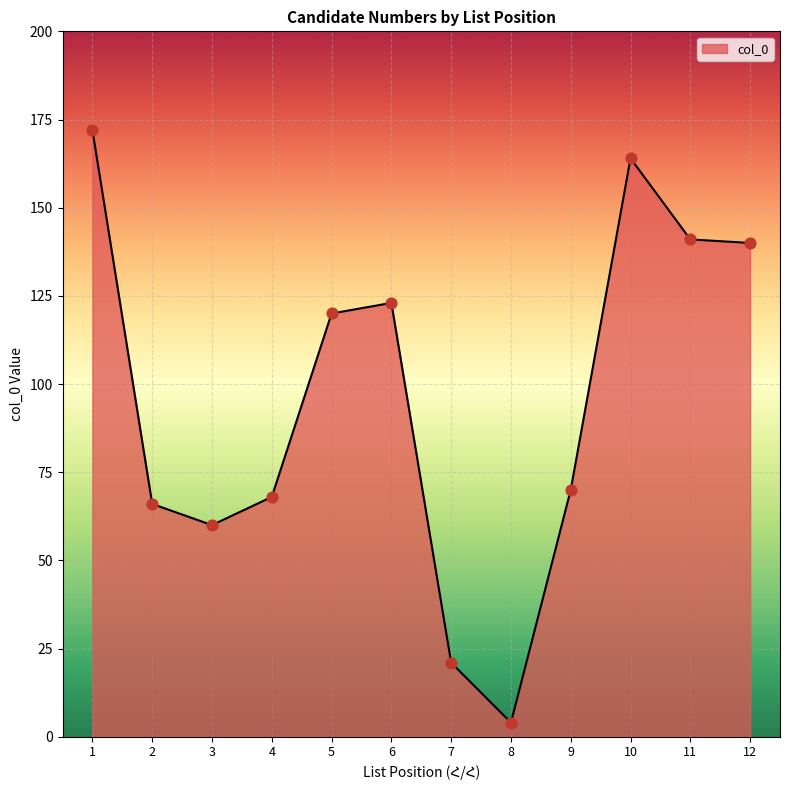

Between 8 and 3, which is larger?

3